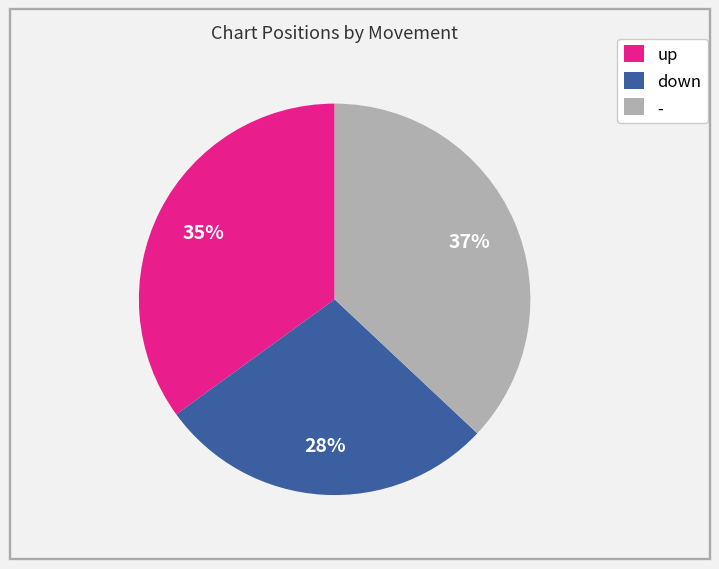

Do up and down together represent more than half of the pie?

Yes